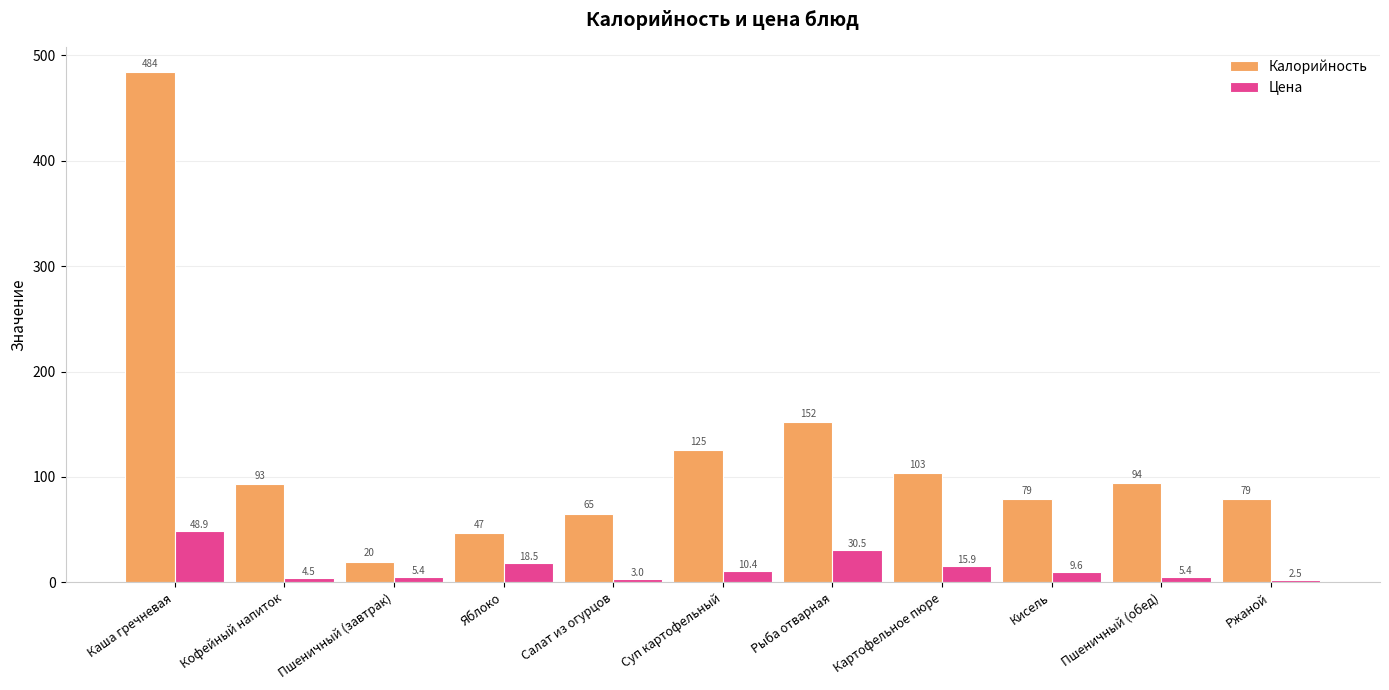

How many bars are there in total?

22